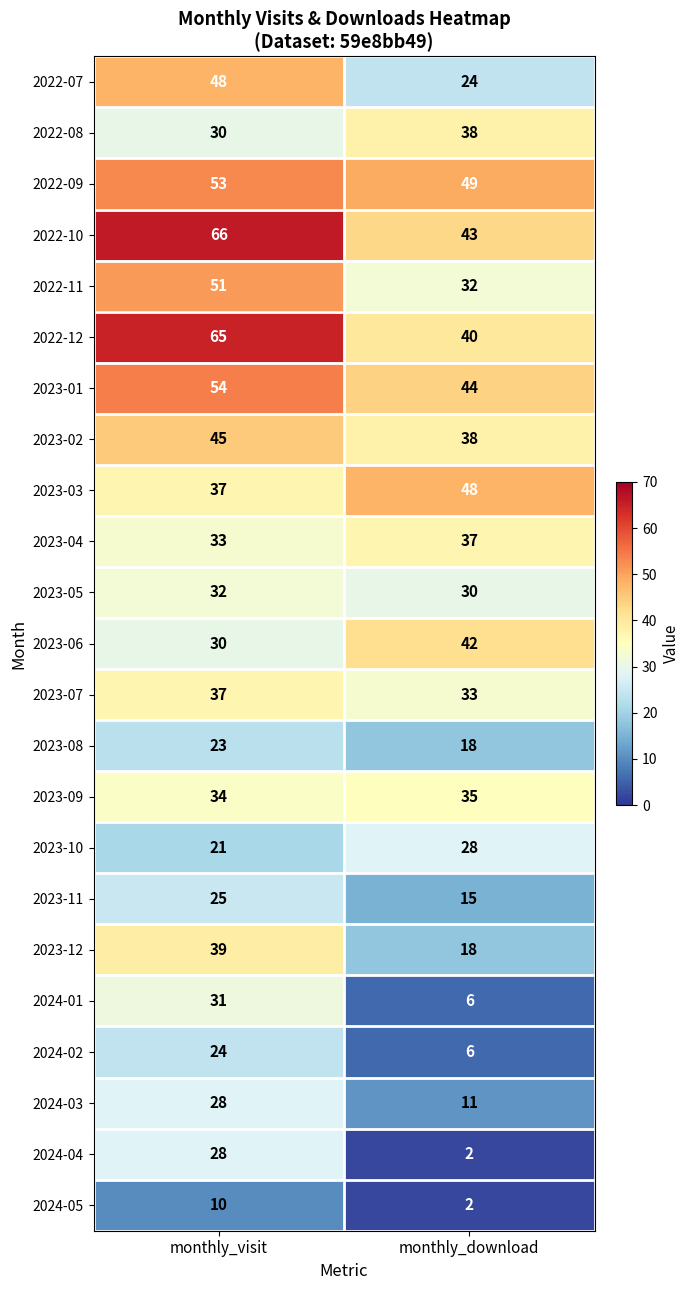

True or false: 2024-02 has a value of 10 at monthly_download.

False